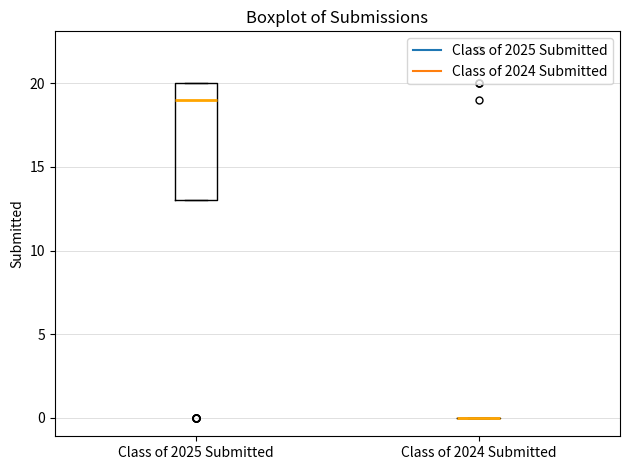

Reading left to right, read every box against the y-axis: the position of its median line, the range the box covers, and the ends of its whiskers. The values are not printed on the chart, so give them approximately, as read against the axis.

Class of 2025 Submitted: median 19, box 13 to 20, whiskers 13 to 20
Class of 2024 Submitted: box collapsed to a line at 0, whiskers 0 to 0